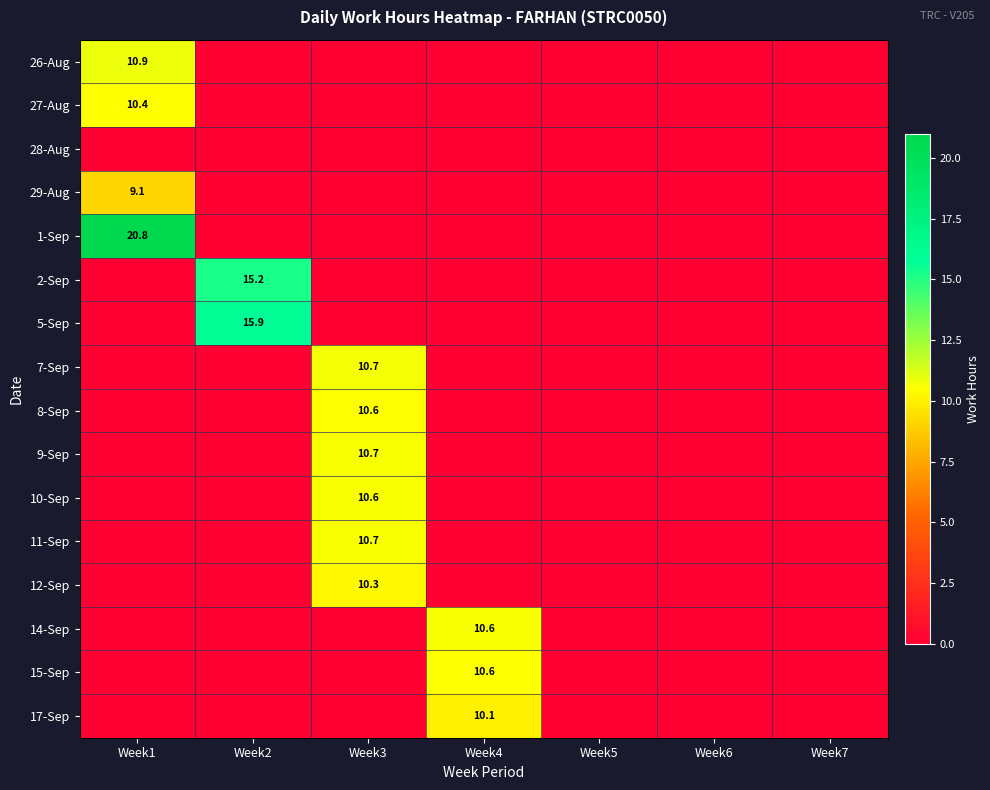

What is the spread (max minus min) of values at Week3?

10.7